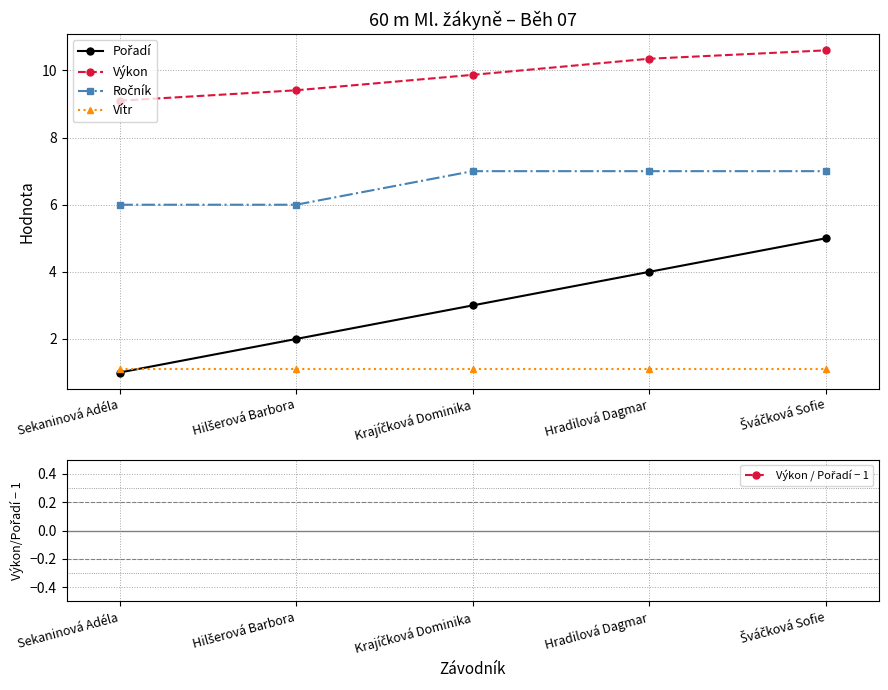

True or false: Vítr and Pořadí intersect in this chart.

True